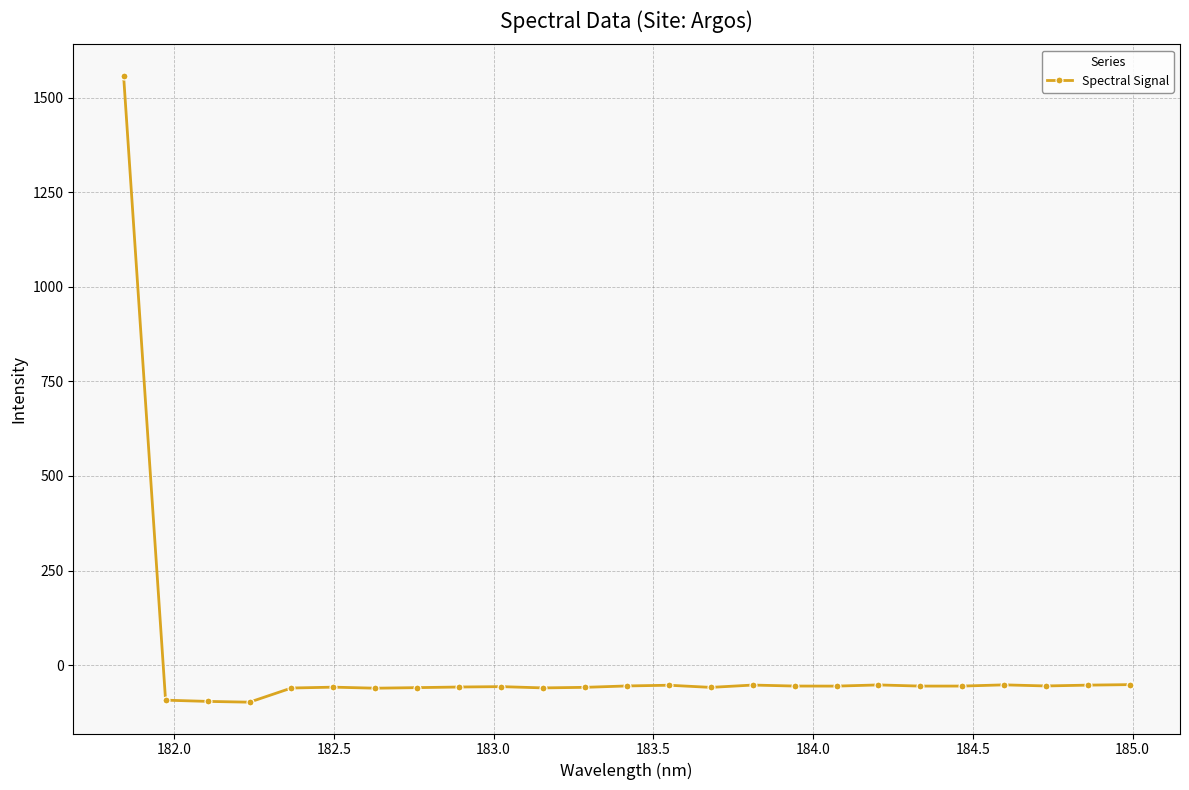

True or false: the data has more than 2 interior local peaks.

True